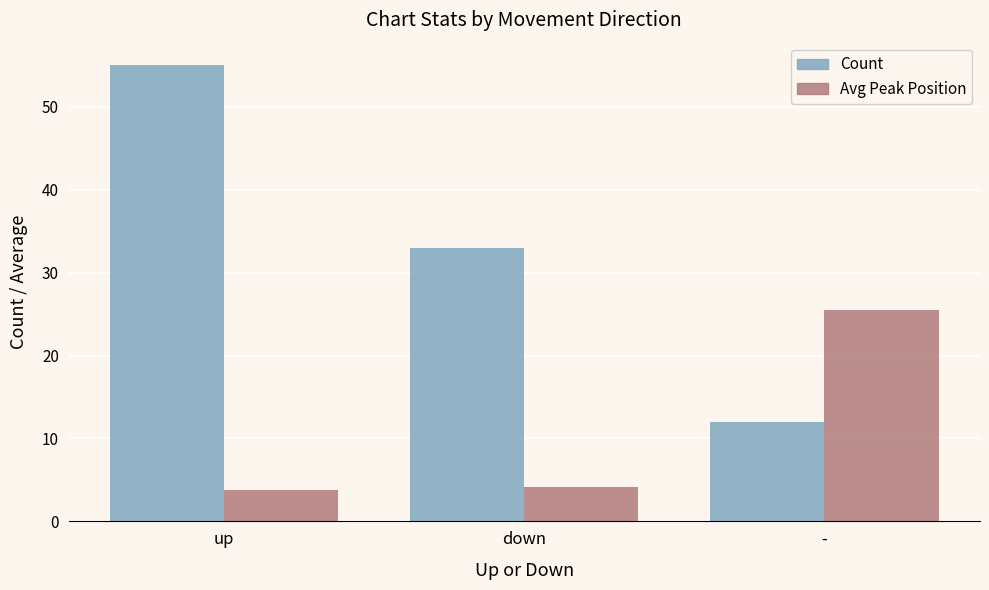

How many data points in Avg Peak Position are less than 4?

1